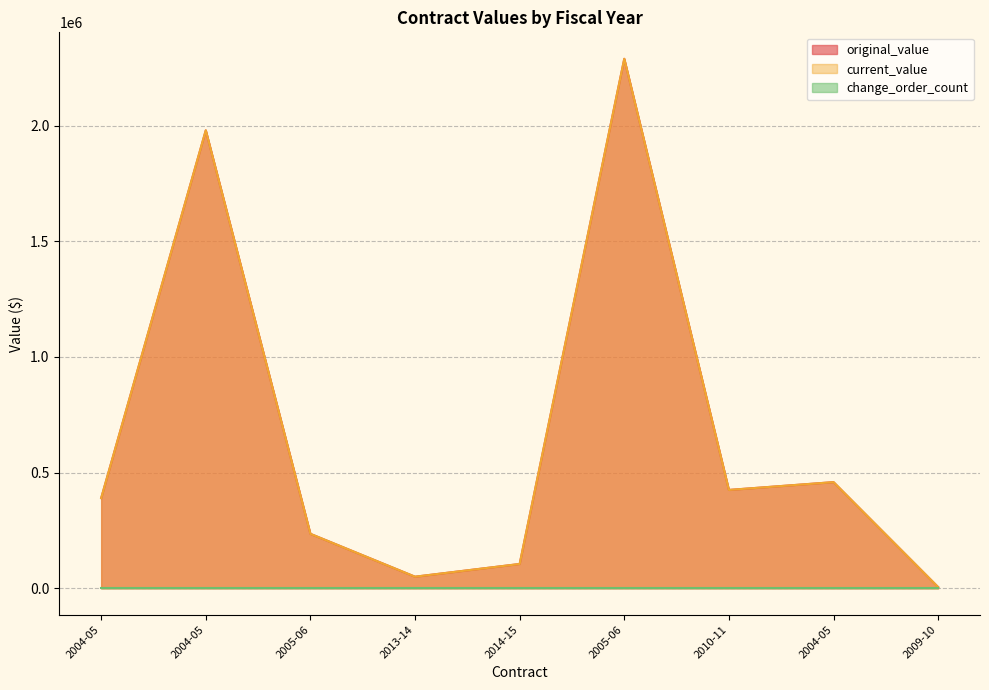

What is the value of the original_value point at the 9th from the left?

5000.0